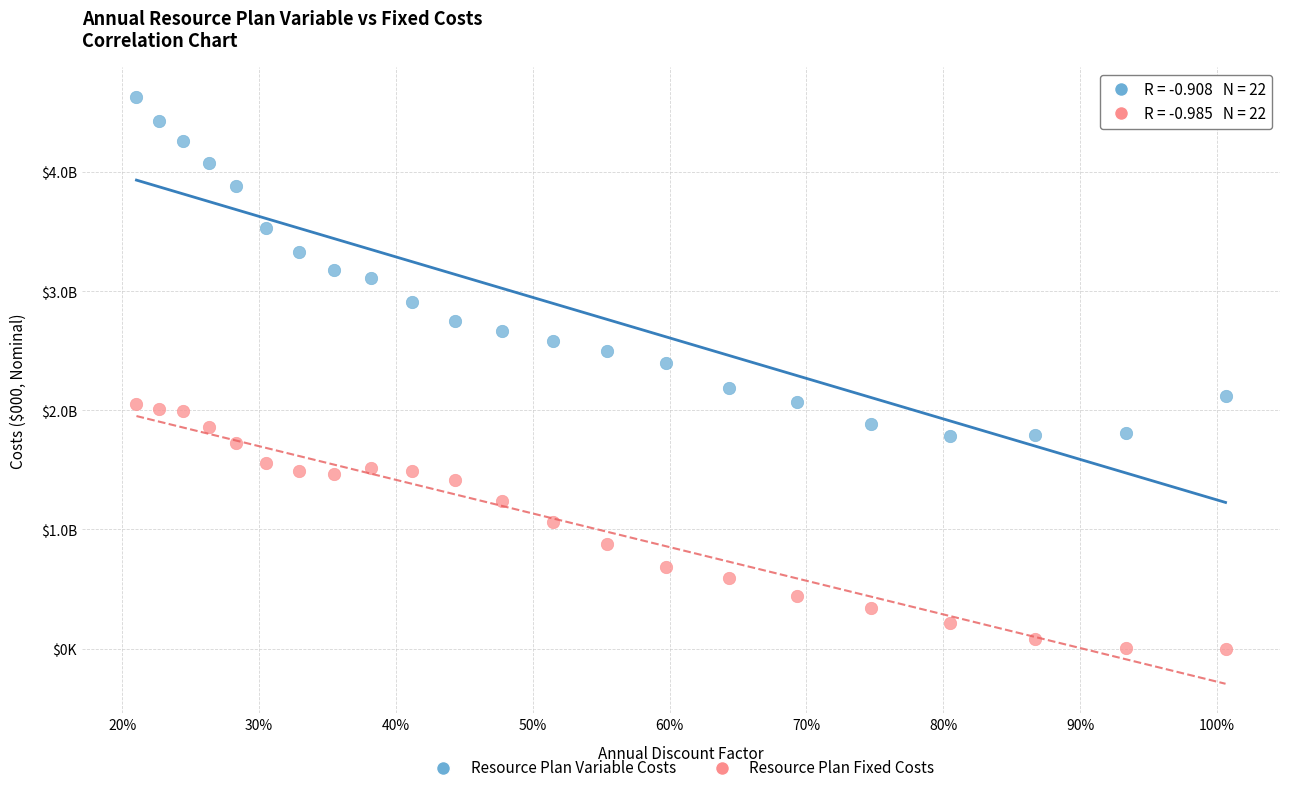

Which series reaches the maximum Y coordinate?

Resource Plan Variable Costs